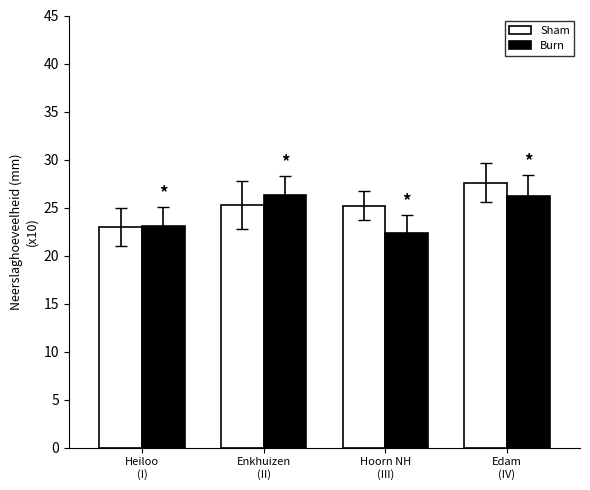

Does the chart contain stacked bars?

No